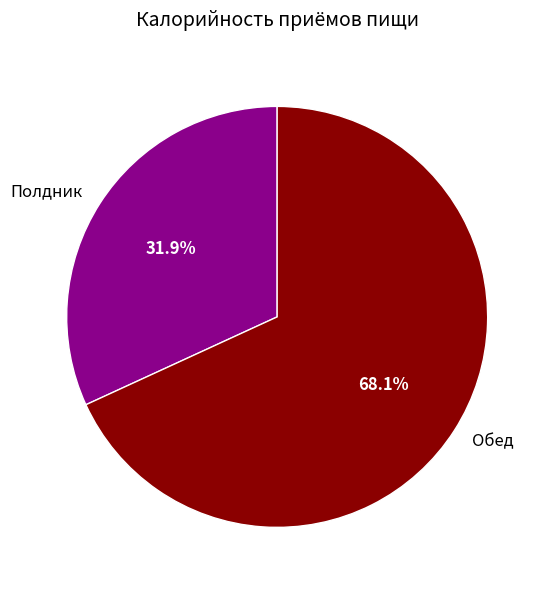

What is the ratio of the value at Полдник to the value at Обед?

0.5